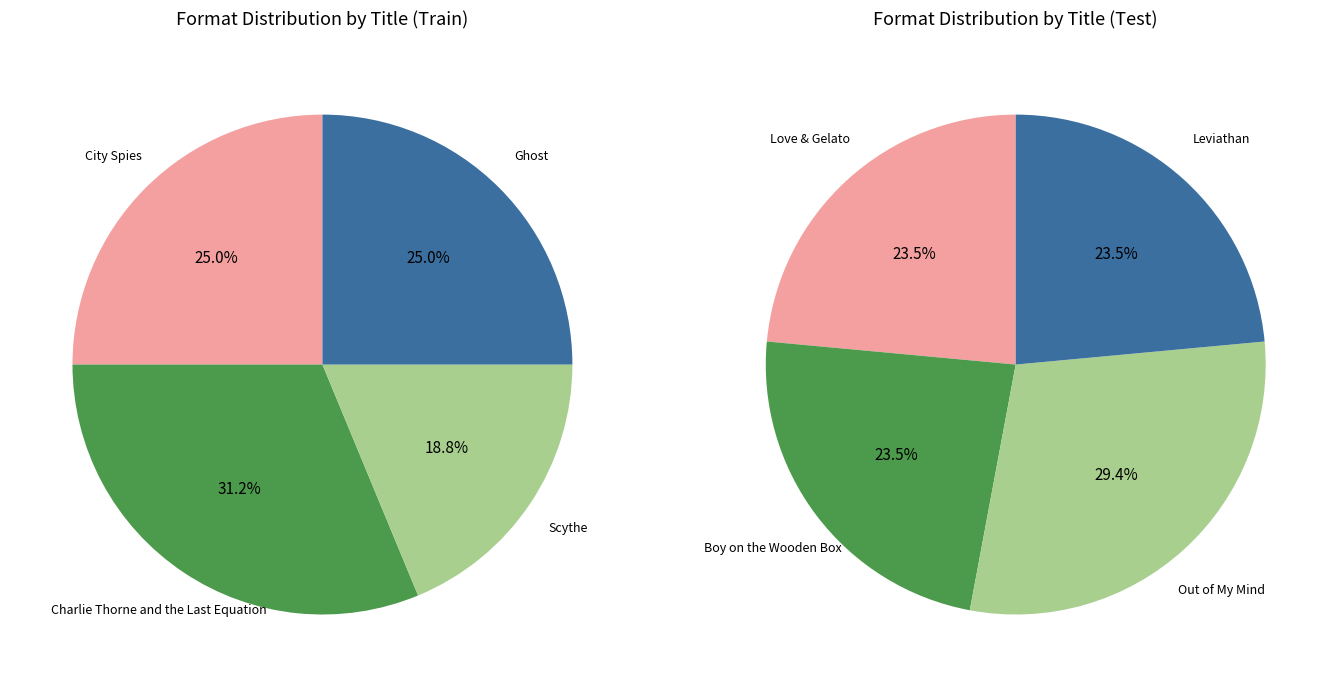

Does any single category account for the majority?

No